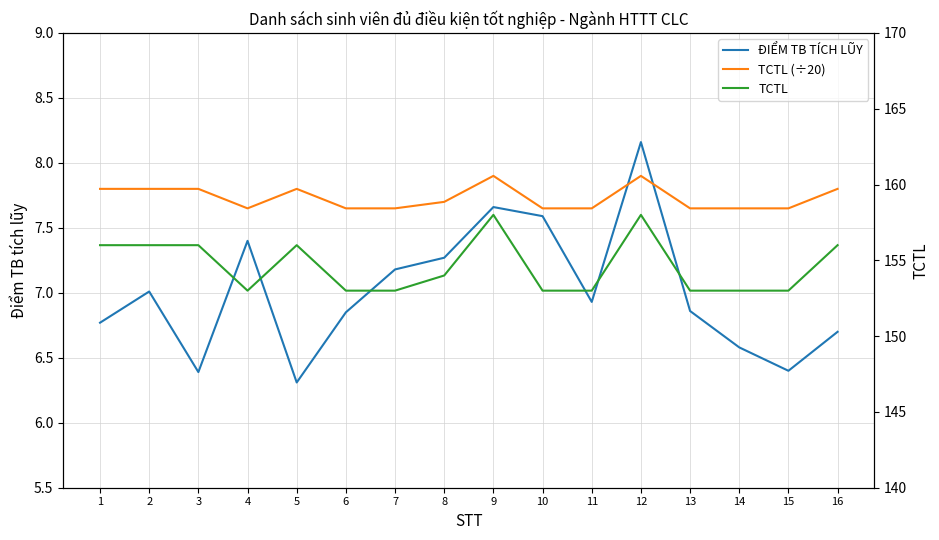

How many data points does each series have?

16